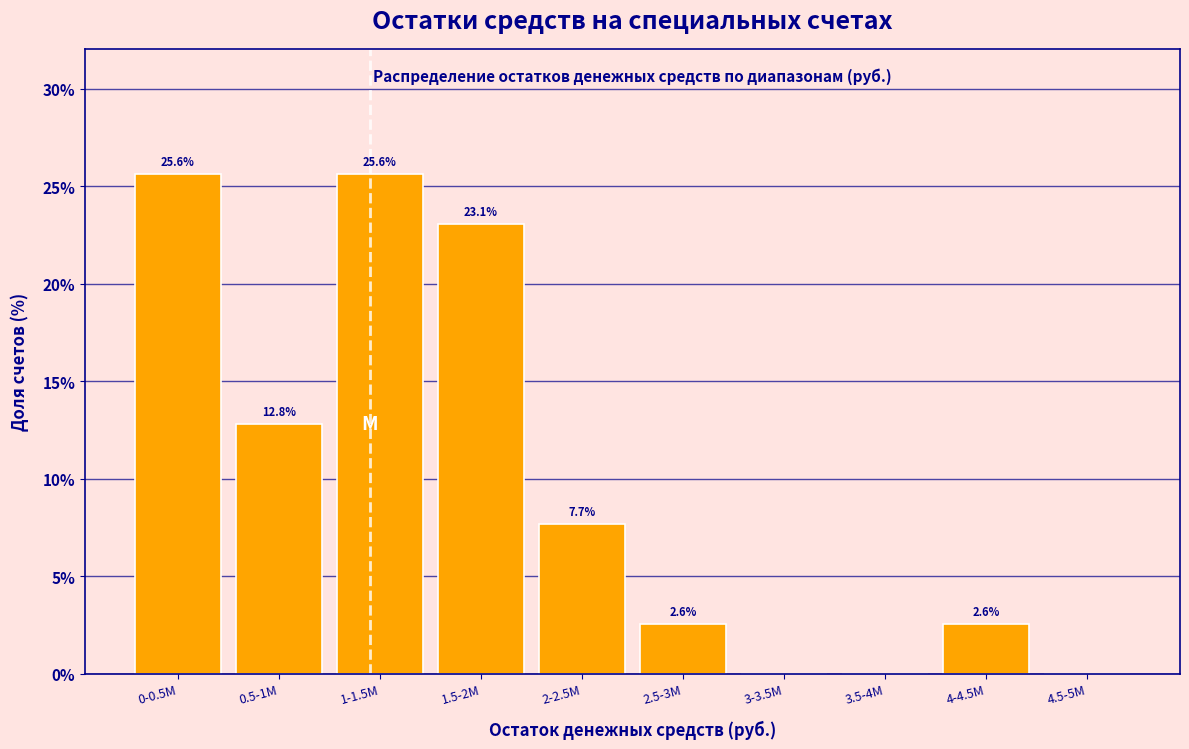

Reading right to left, extract all data points from this chart.

4.5-5M=0.0	4-4.5M=2.6	3.5-4M=0.0	3-3.5M=0.0	2.5-3M=2.6	2-2.5M=7.7	1.5-2M=23.1	1-1.5M=25.6	0.5-1M=12.8	0-0.5M=25.6